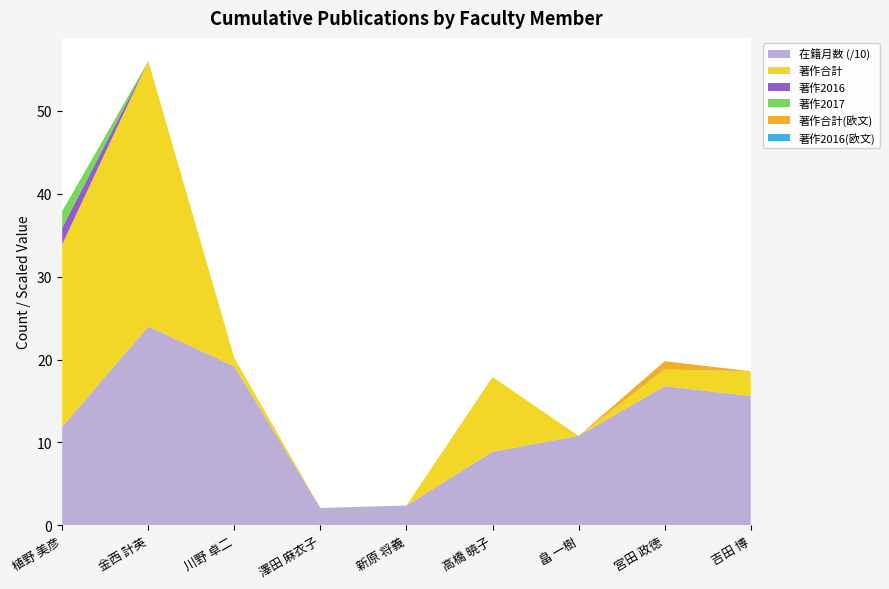

Reading right to left, what are all the values shown in this chart?

在籍月数: 吉田 博=156	宮田 政徳=168	畠 一樹=108	高橋 暁子=89	新原 将義=24	澤田 麻衣子=21	川野 卓二=192	金西 計英=240	植野 美彦=119
著作合計: 吉田 博=3	宮田 政徳=2	畠 一樹=0	高橋 暁子=9	新原 将義=0	澤田 麻衣子=0	川野 卓二=1	金西 計英=32	植野 美彦=22
著作2016: 吉田 博=0	宮田 政徳=0	畠 一樹=0	高橋 暁子=0	新原 将義=0	澤田 麻衣子=0	川野 卓二=0	金西 計英=0	植野 美彦=2
著作2017: 吉田 博=0	宮田 政徳=0	畠 一樹=0	高橋 暁子=0	新原 将義=0	澤田 麻衣子=0	川野 卓二=0	金西 計英=0	植野 美彦=2
著作合計(欧文): 吉田 博=0	宮田 政徳=1	畠 一樹=0	高橋 暁子=0	新原 将義=0	澤田 麻衣子=0	川野 卓二=0	金西 計英=0	植野 美彦=0
著作2016(欧文): 吉田 博=0	宮田 政徳=0	畠 一樹=0	高橋 暁子=0	新原 将義=0	澤田 麻衣子=0	川野 卓二=0	金西 計英=0	植野 美彦=0